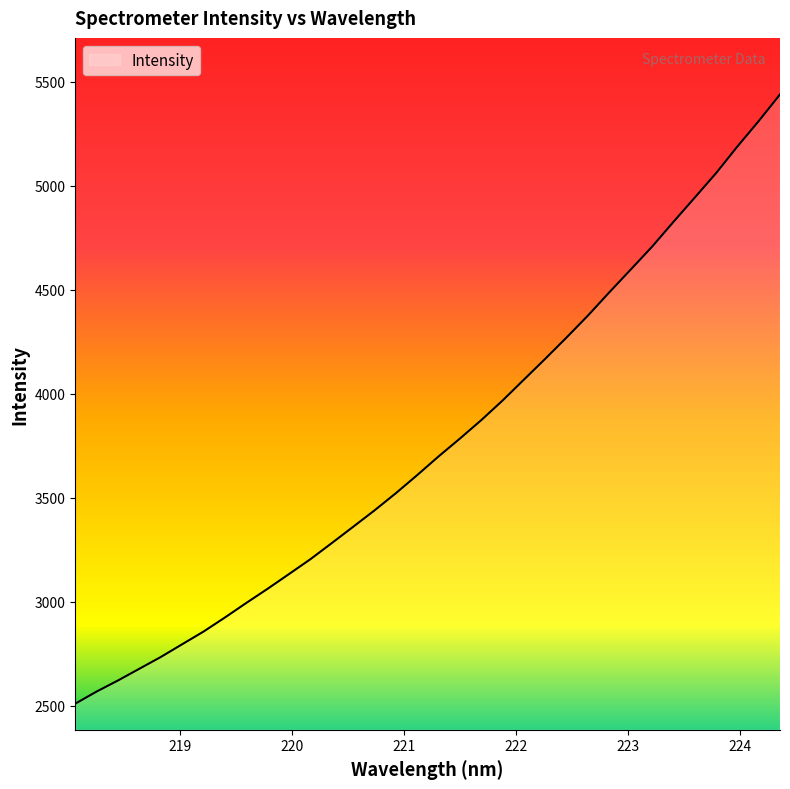

What is the minimum value shown in the chart?

2509.5